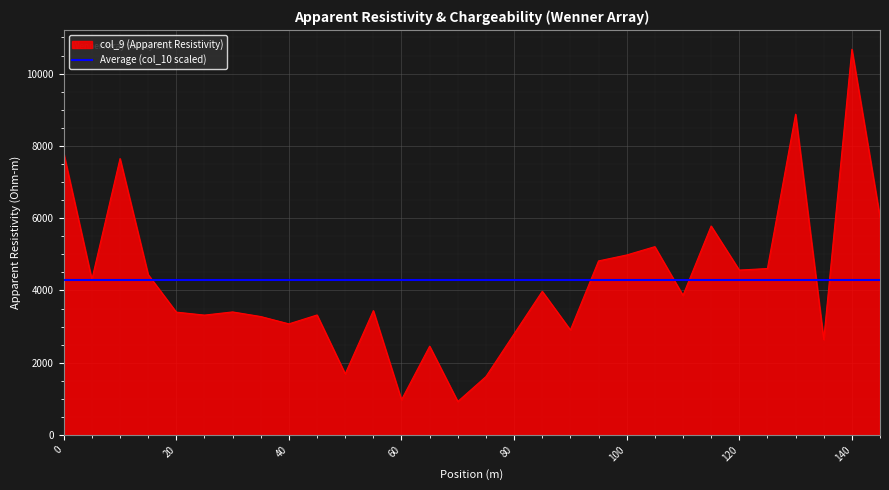

Reading right to left, extract all data points from this chart.

145=6023.0	140=10674.0	135=2643.4	130=8877.6	125=4607.1	120=4564.4	115=5784.7	110=3865.5	105=5212.4	100=4982.2	95=4818.0	90=2907.8	85=3977.1	75=1618.4	70=929.0	65=2459.3	60=976.2	55=3443.1	50=1694.0	45=3322.5	40=3076.6	35=3279.3	30=3406.8	25=3318.9	20=3401.4	15=4439.7	10=7649.5	5=4305.1	0=7794.7